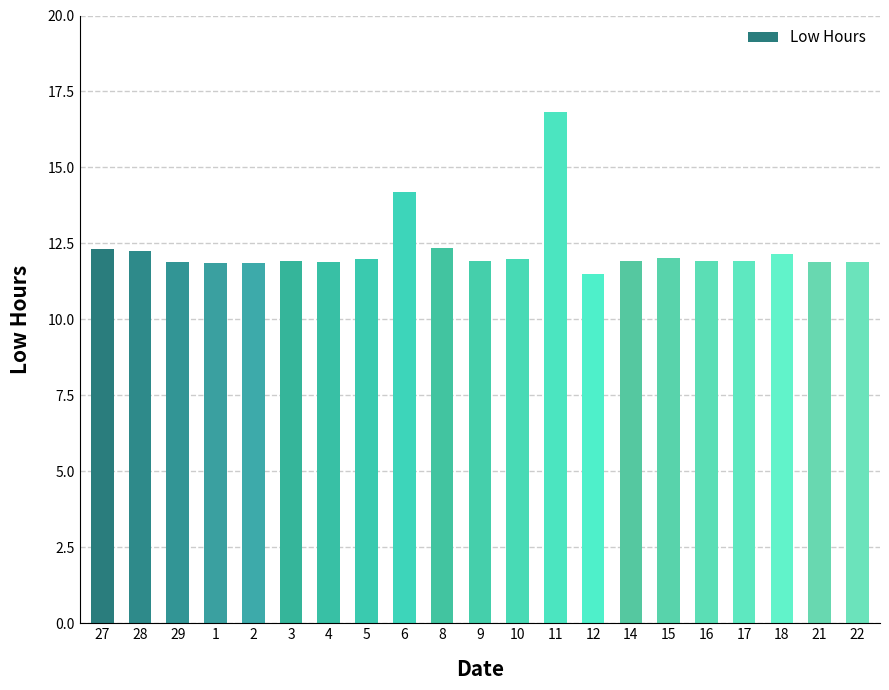

What is the maximum value shown in the chart?

16.8